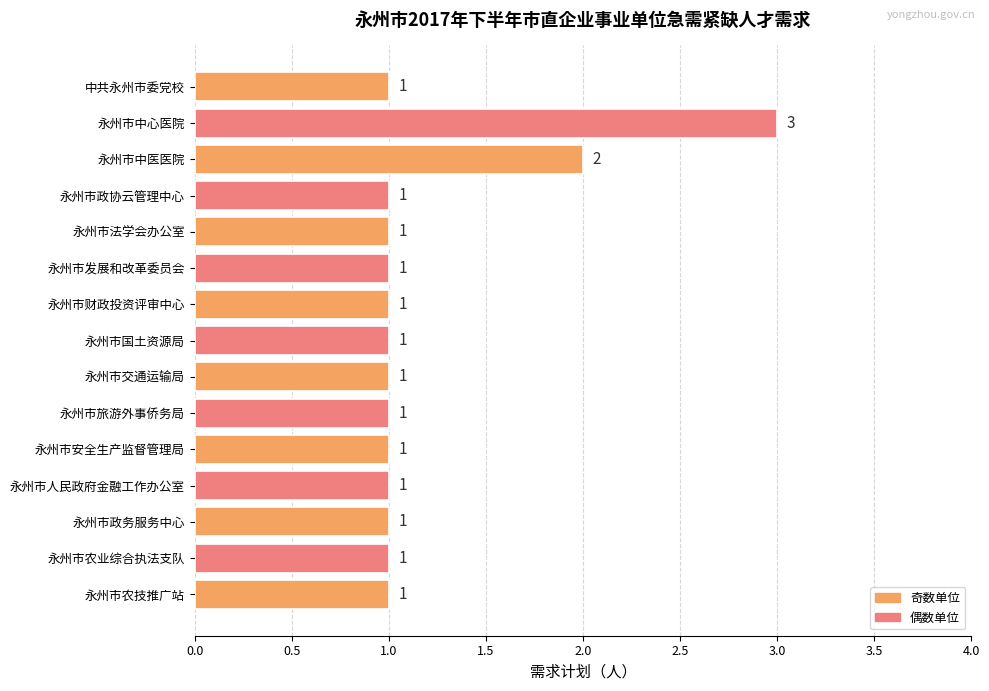

What is the ratio of the value at 中共永州市委党校 to the value at 永州市政协云管理中心?

1.0